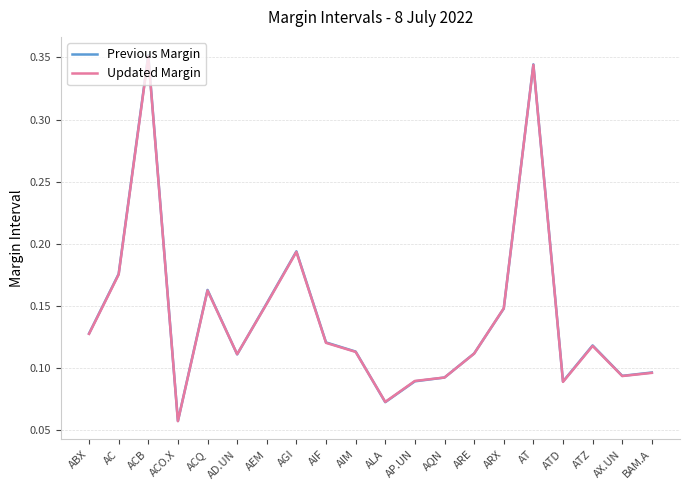

After their last crossing, which series has the higher values: Previous Margin or Updated Margin?

Previous Margin